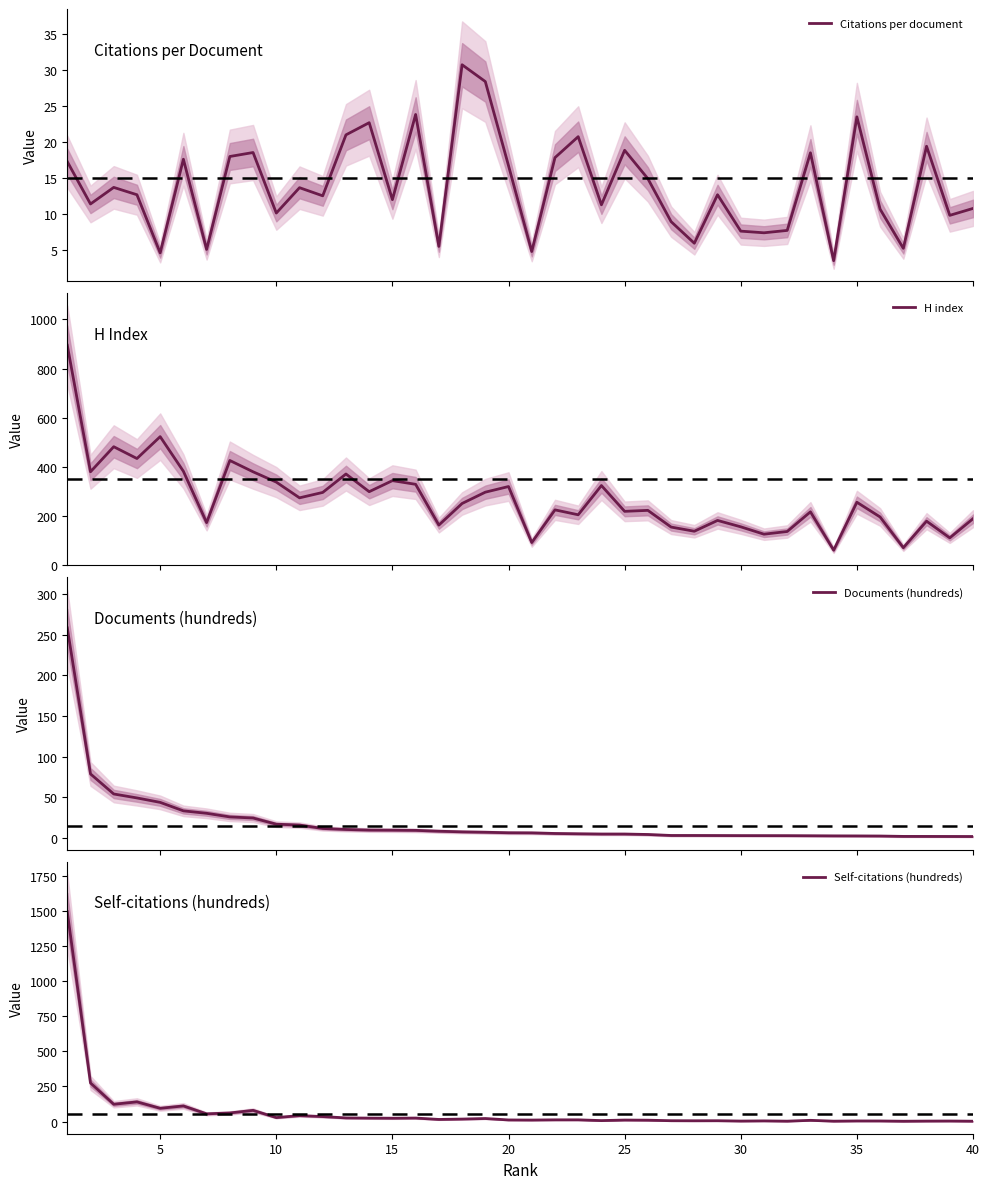

What is the highest value of the Citations per document series?

30.7